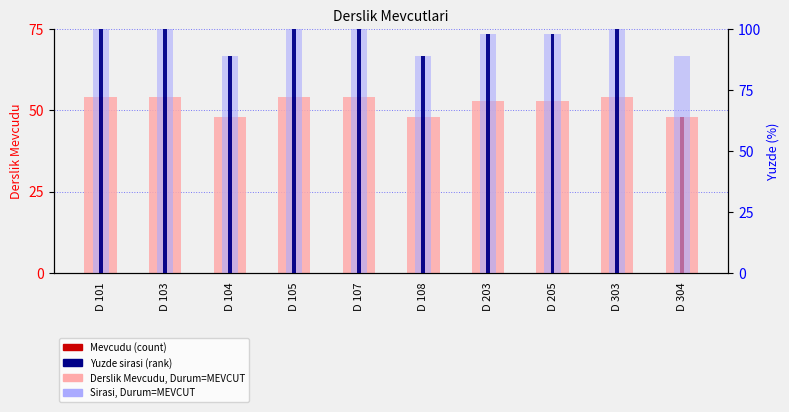

True or false: Sinif Yonetimi has a value of 54.0 at D 107.

True